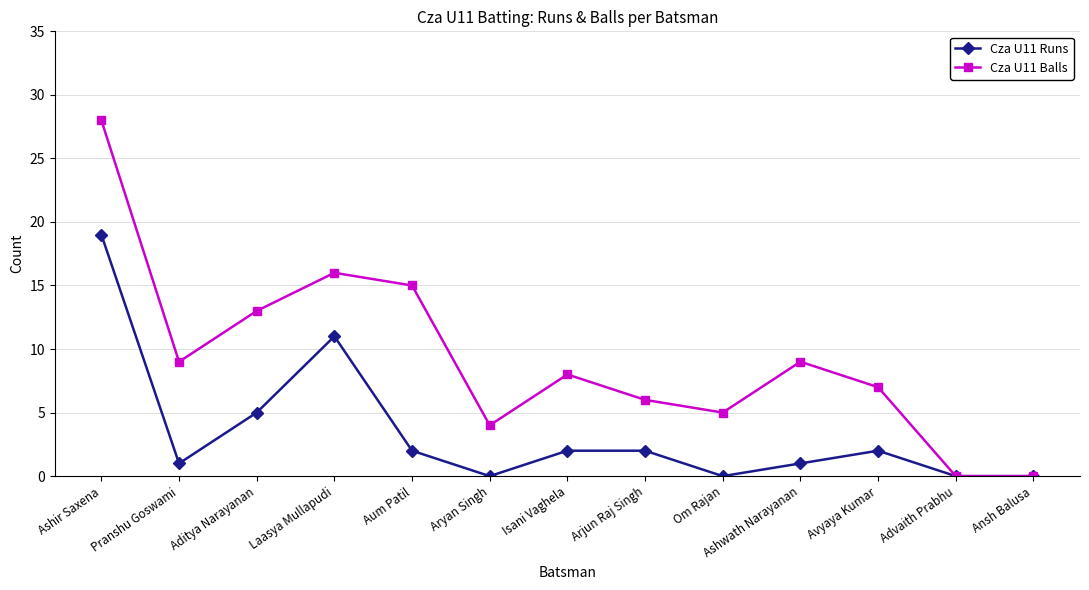

In Cza U11 Balls, how many points are higher than both neighbors (excluding endpoints)?

3